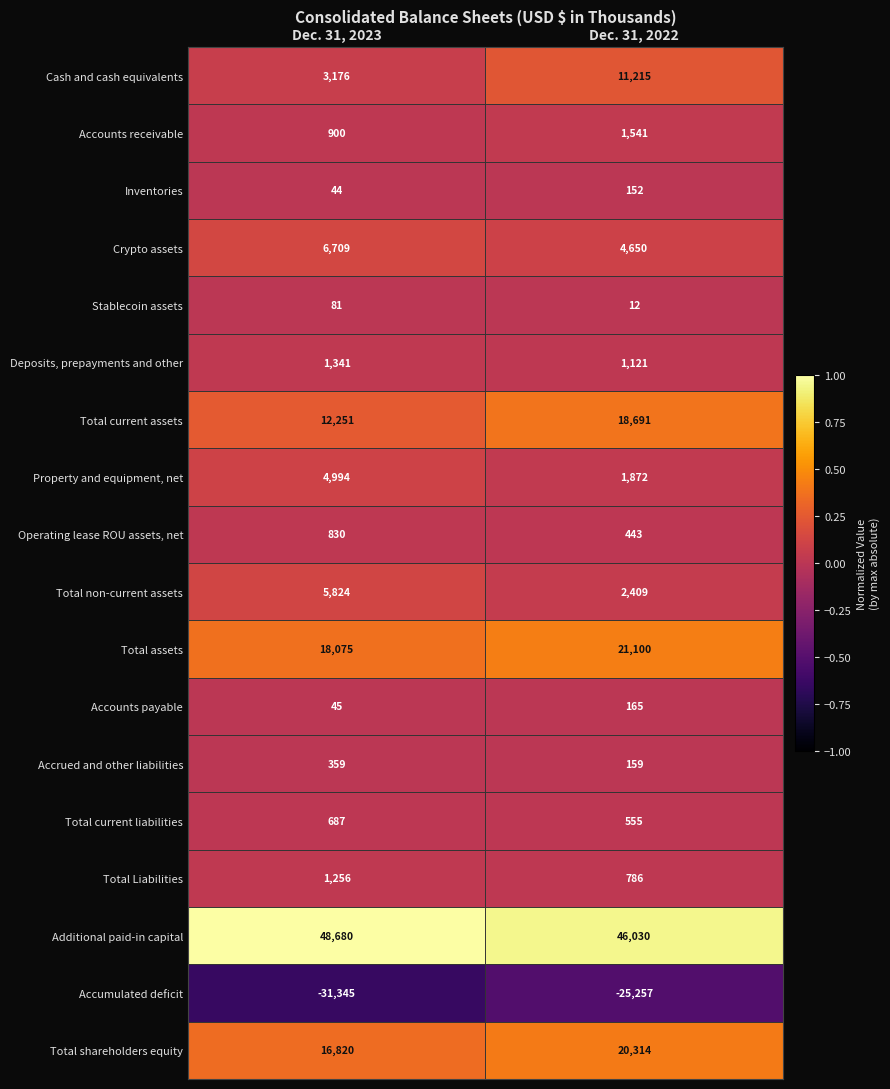

Which series has the largest total across all categories?

Additional paid-in capital